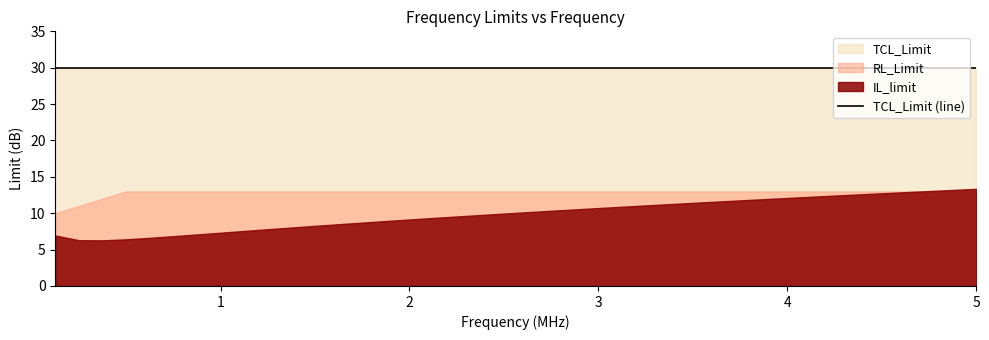

True or false: IL_limit and TCL_Limit cross at least once.

False